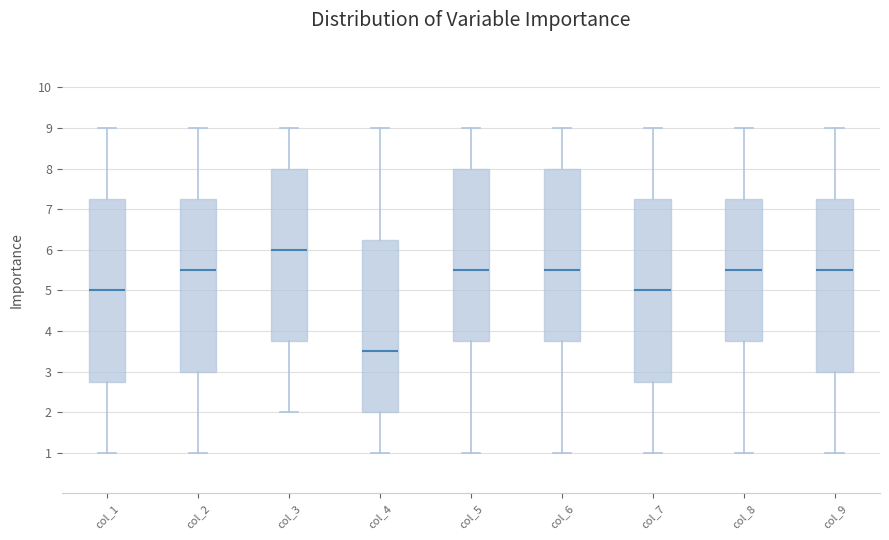

Reading left to right, read every box against the y-axis: the position of its median line, the range the box covers, and the ends of its whiskers. The values are not printed on the chart, so give them approximately, as read against the axis.

col_1: median 5.0, box 2.8 to 7.3, whiskers 1.0 to 9.0
col_2: median 5.5, box 3.0 to 7.3, whiskers 1.0 to 9.0
col_3: median 6.0, box 3.8 to 8.0, whiskers 2.0 to 9.0
col_4: median 3.5, box 2.0 to 6.3, whiskers 1.0 to 9.0
col_5: median 5.5, box 3.8 to 8.0, whiskers 1.0 to 9.0
col_6: median 5.5, box 3.8 to 8.0, whiskers 1.0 to 9.0
col_7: median 5.0, box 2.8 to 7.3, whiskers 1.0 to 9.0
col_8: median 5.5, box 3.8 to 7.3, whiskers 1.0 to 9.0
col_9: median 5.5, box 3.0 to 7.3, whiskers 1.0 to 9.0